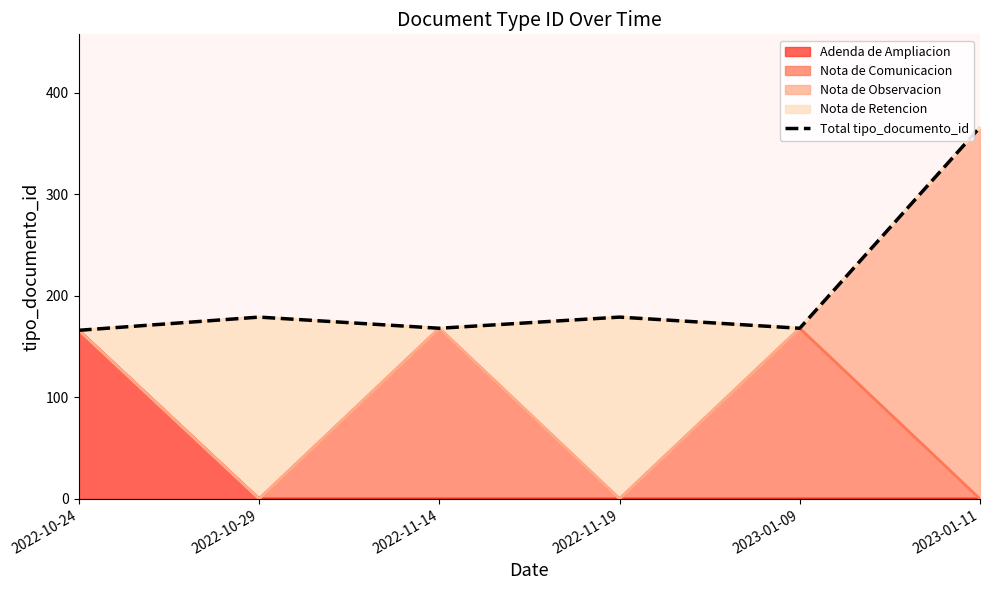

What is the difference between the second highest and second lowest values?

11